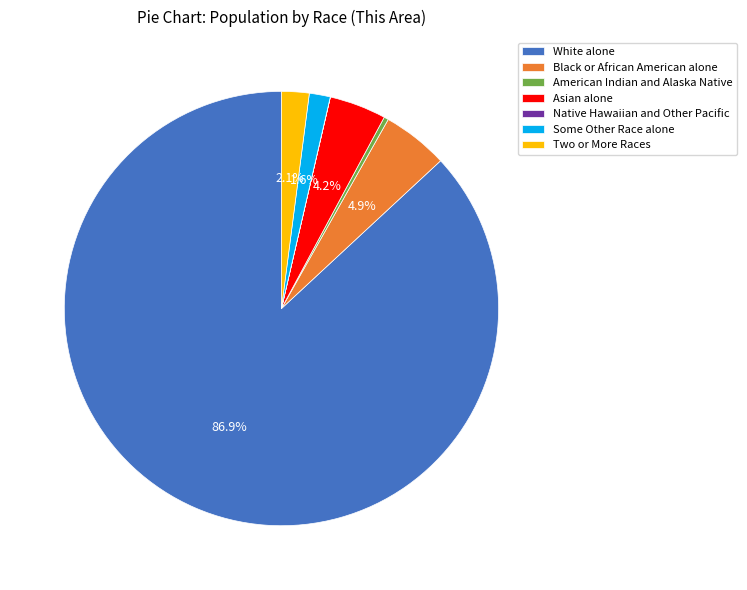

What percentage do White alone and Some Other Race alone together represent?

88.5%